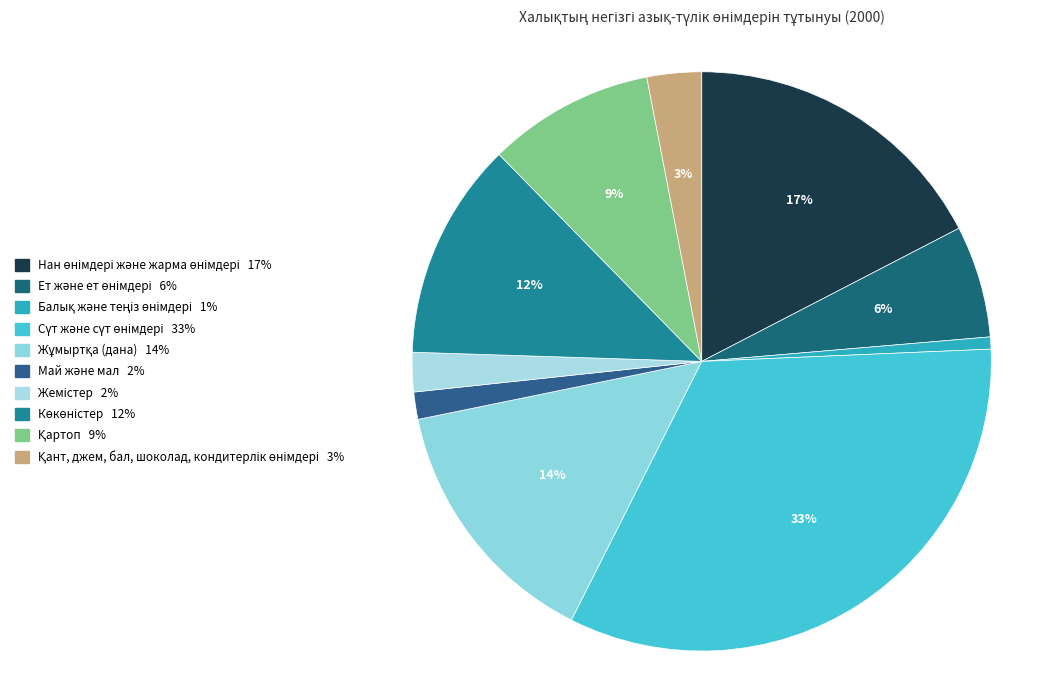

What is the largest slice in the pie chart?

Сүт және сүт өнімдері